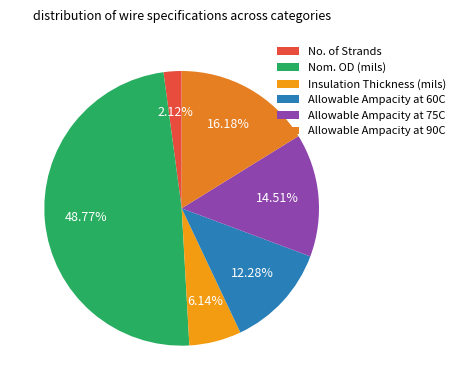

Count the number of slices in the pie.

6